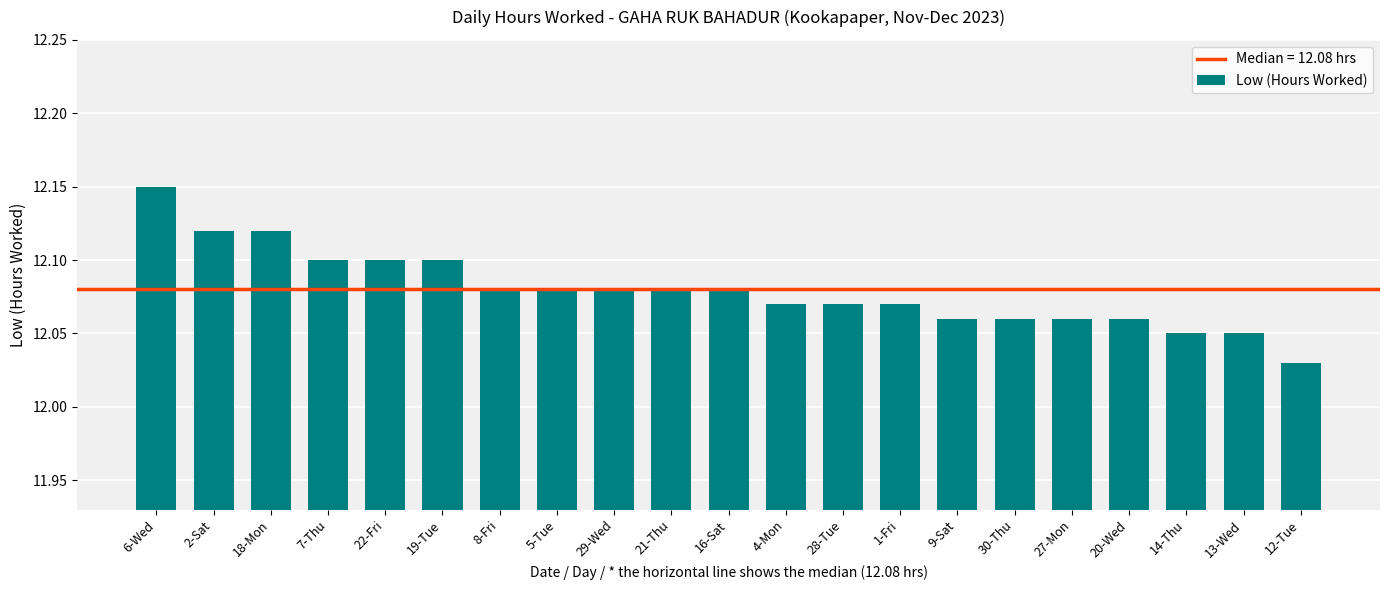

Are the bars grouped side by side (vs. stacked)?

No